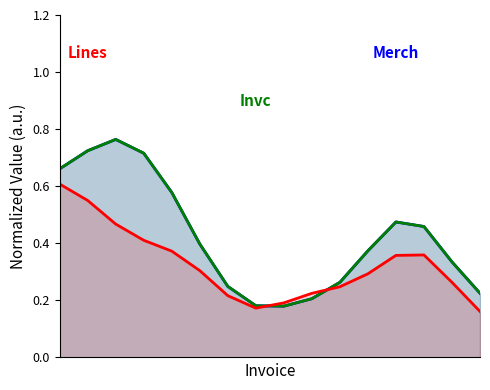

True or false: LineCntr has more than 2 interior local peaks.

False